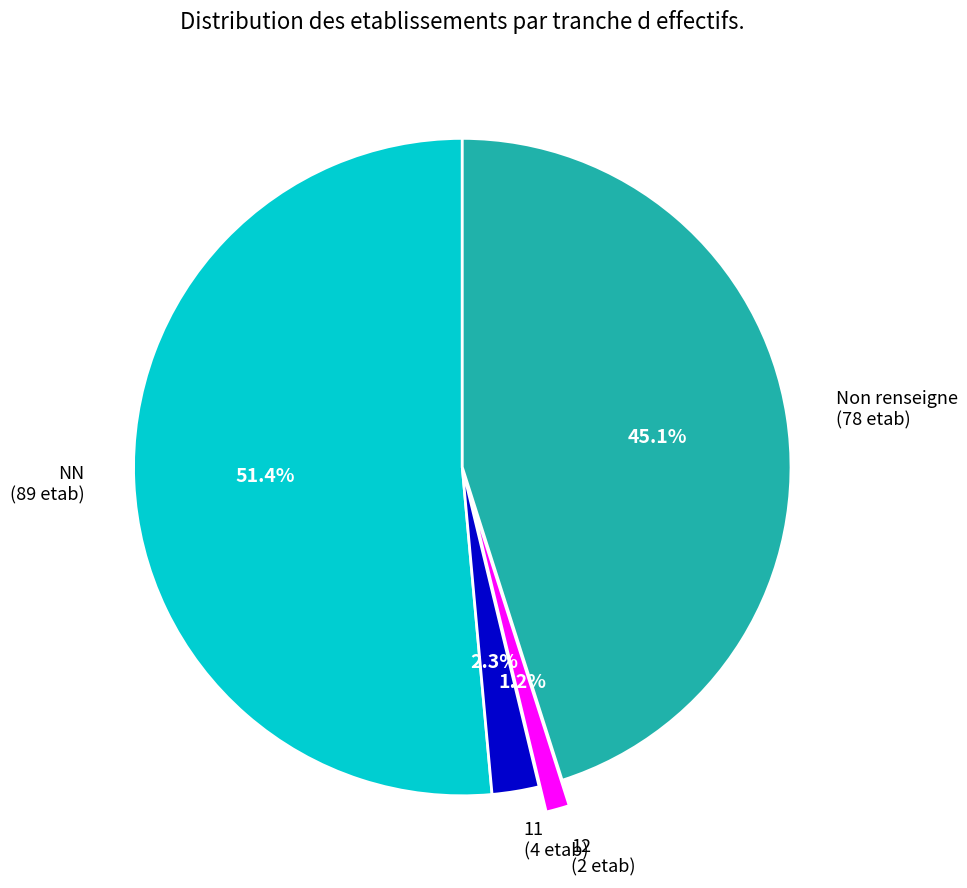

Which has a higher value, 12 (2 etab) or NN (89 etab)?

NN (89 etab)